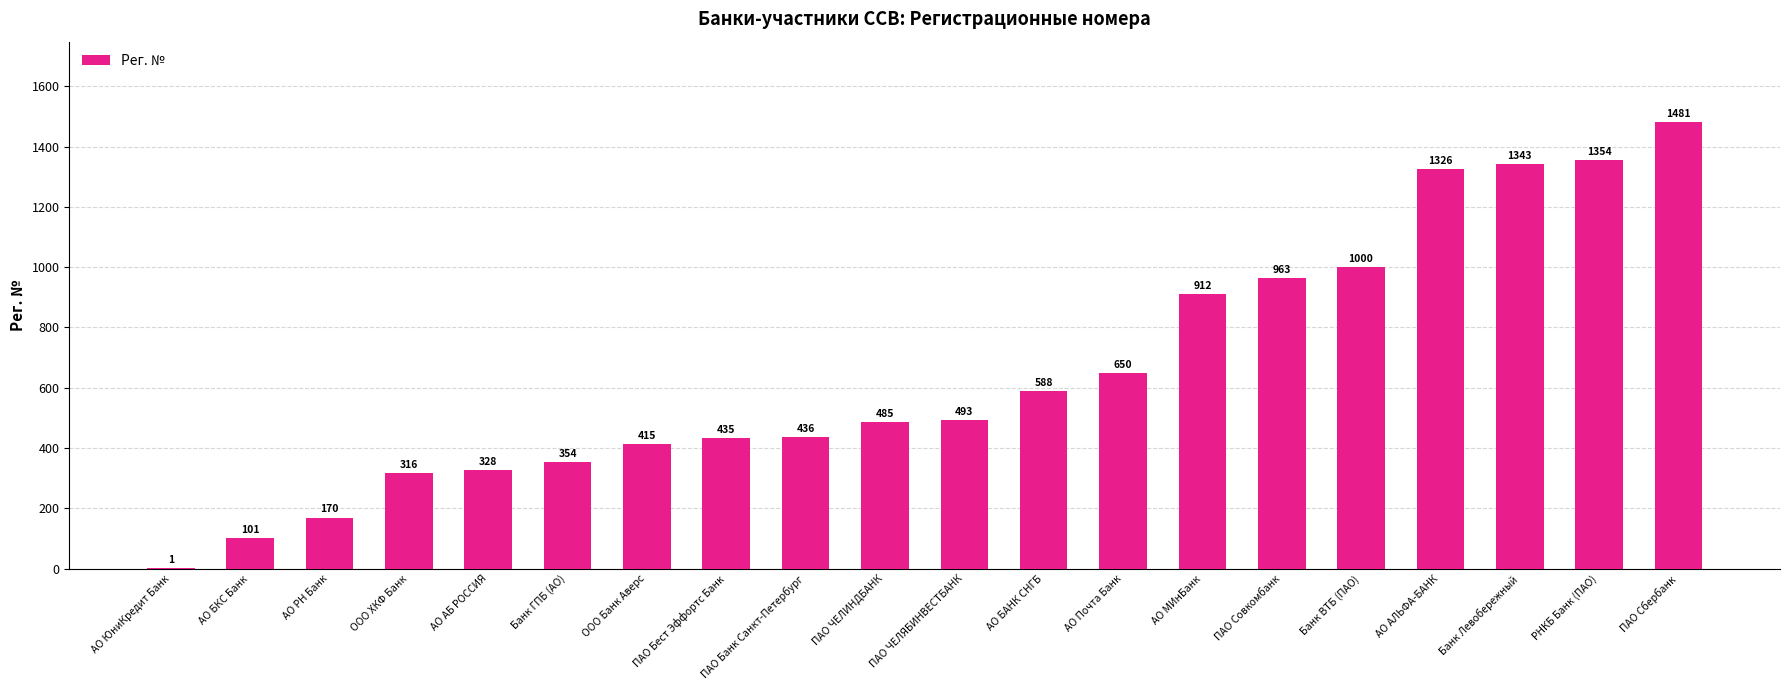

What is the greatest value displayed?

1481